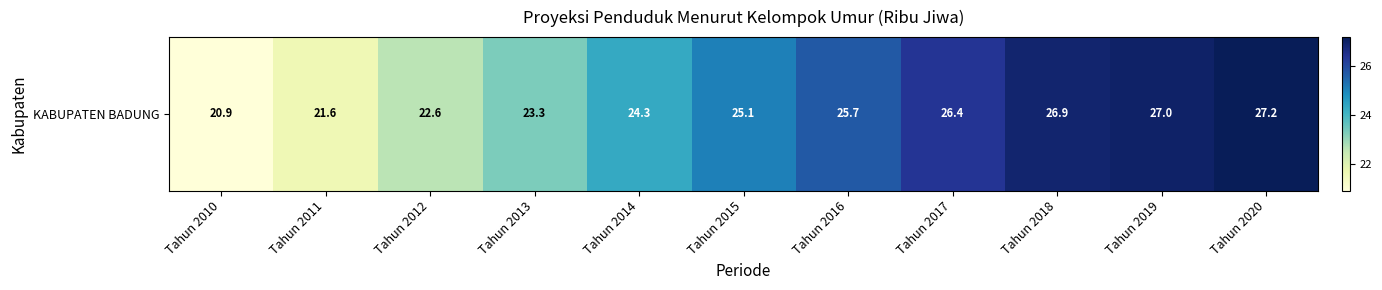

At which category does the chart reach its peak across all series?

Tahun 2020